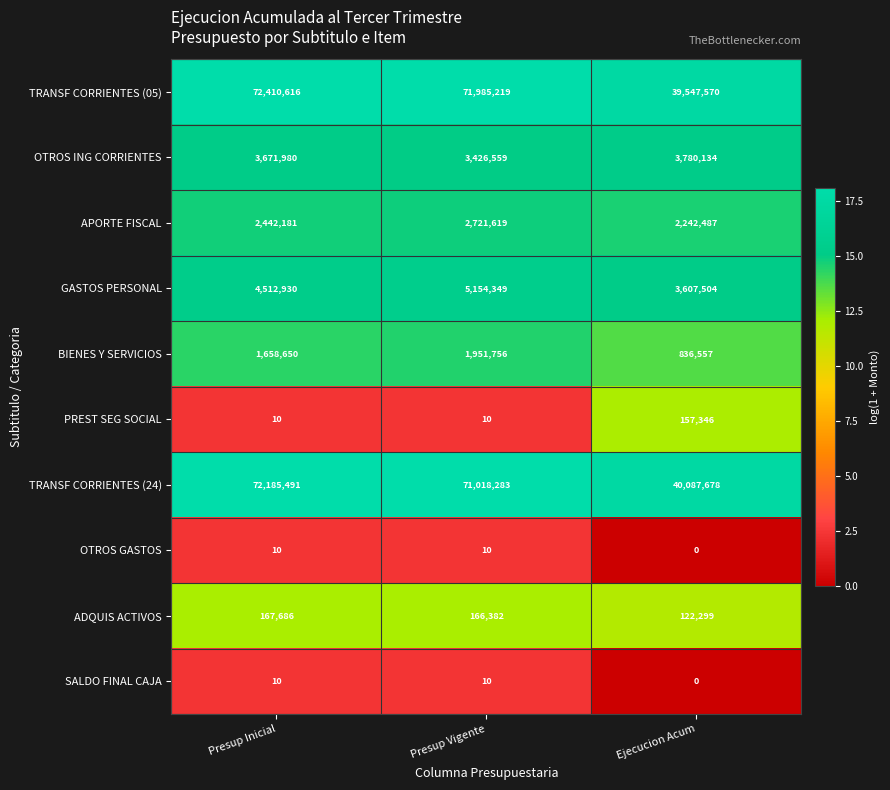

Is it true that BIENES Y SERVICIOS equals 340054 at Presup Inicial?

False